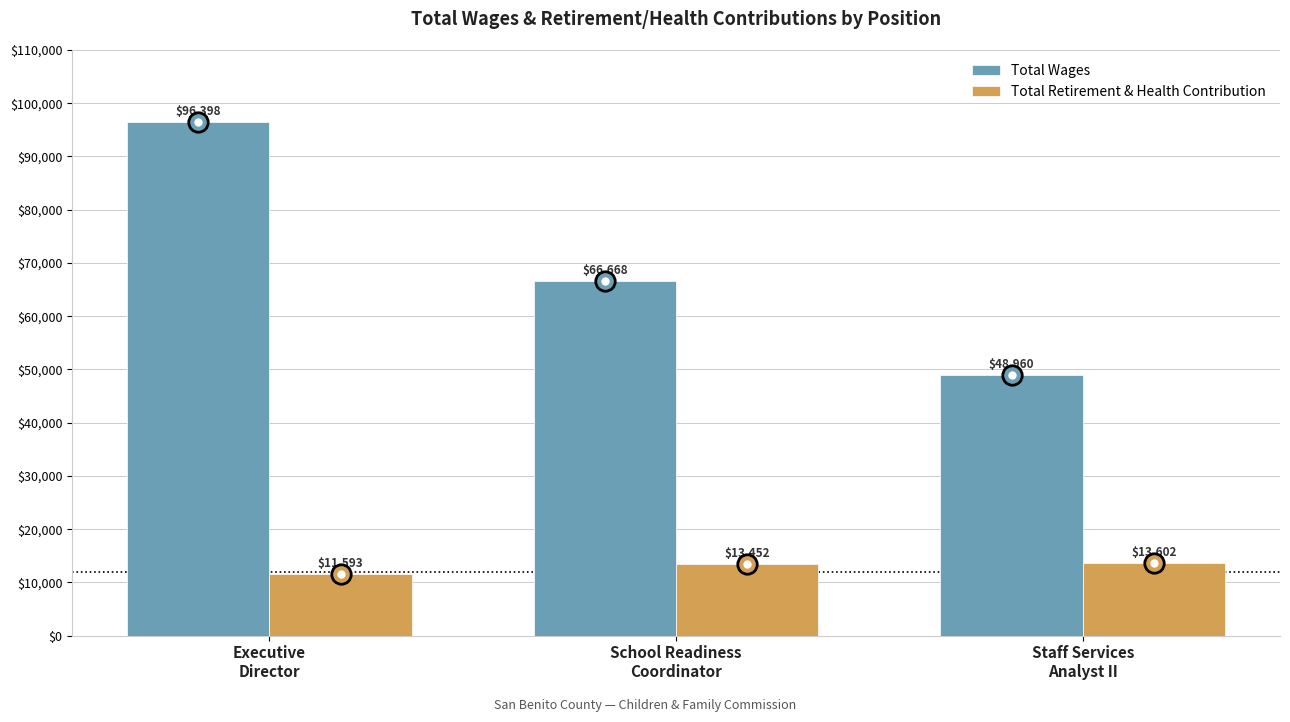

Which series has the largest total across all categories?

Total Wages